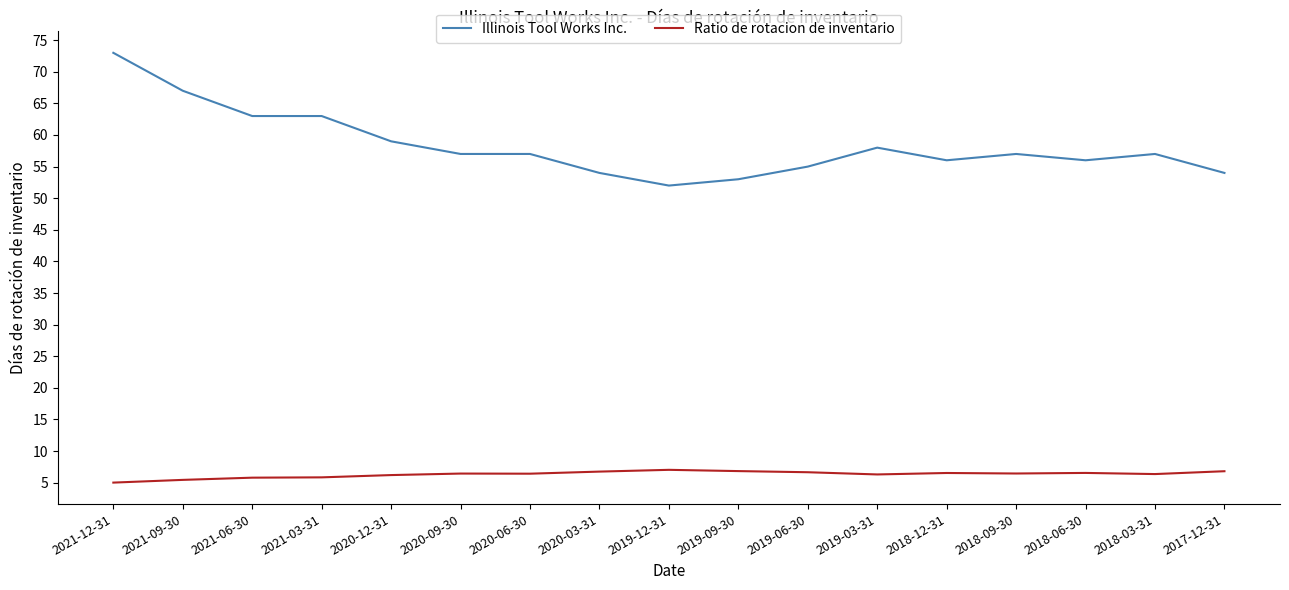

List the series in order of their overall mean, highest first.

Illinois Tool Works Inc., Ratio de rotacion de inventario